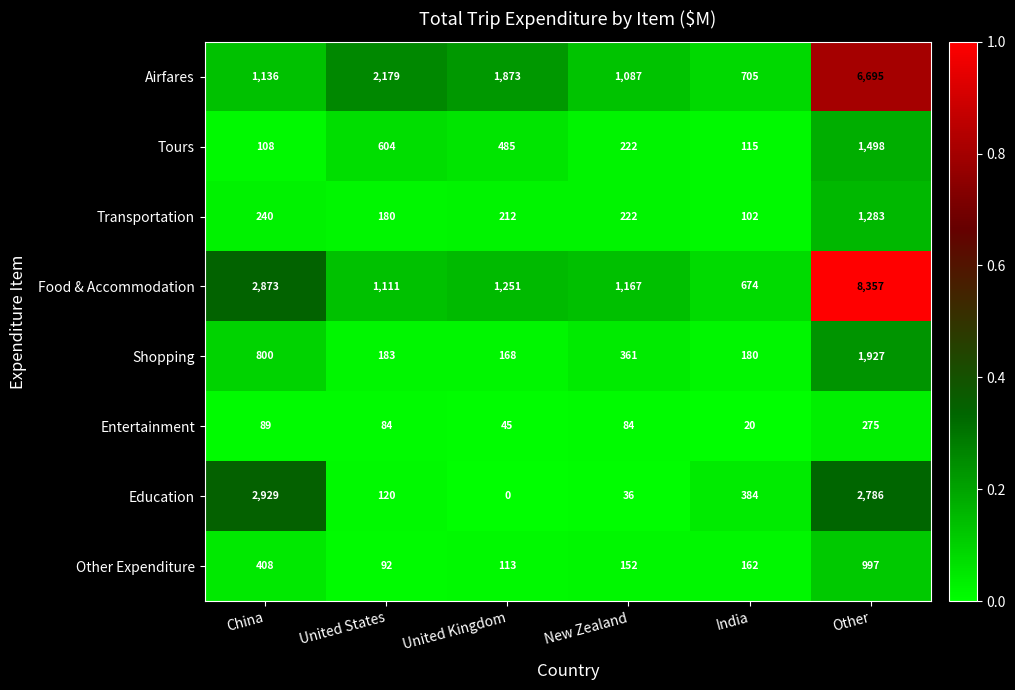

Between United States and United Kingdom, which series saw the biggest shift?

Airfares